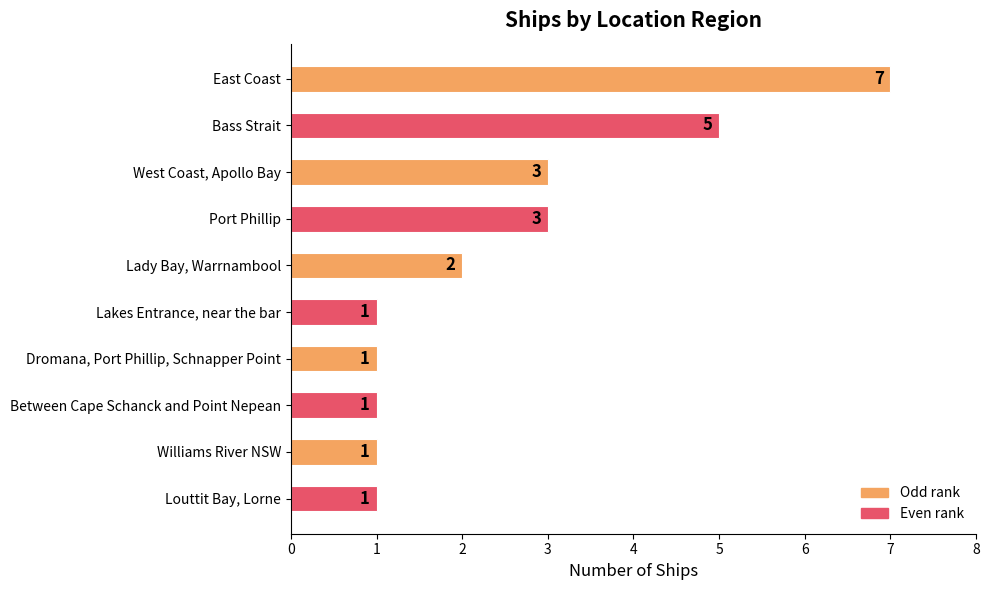

The chart shows a value of 5 at Port Phillip. True or false?

False